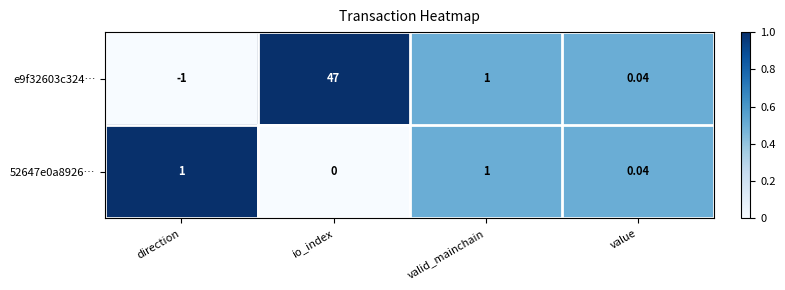

Which category has the highest value across all series?

io_index